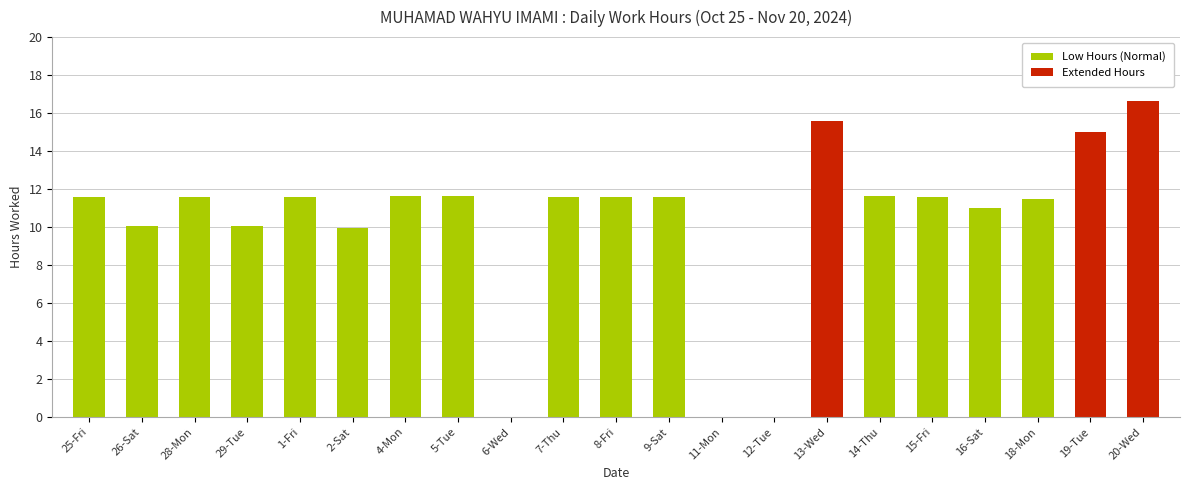

How many categories are shown in the chart?

21